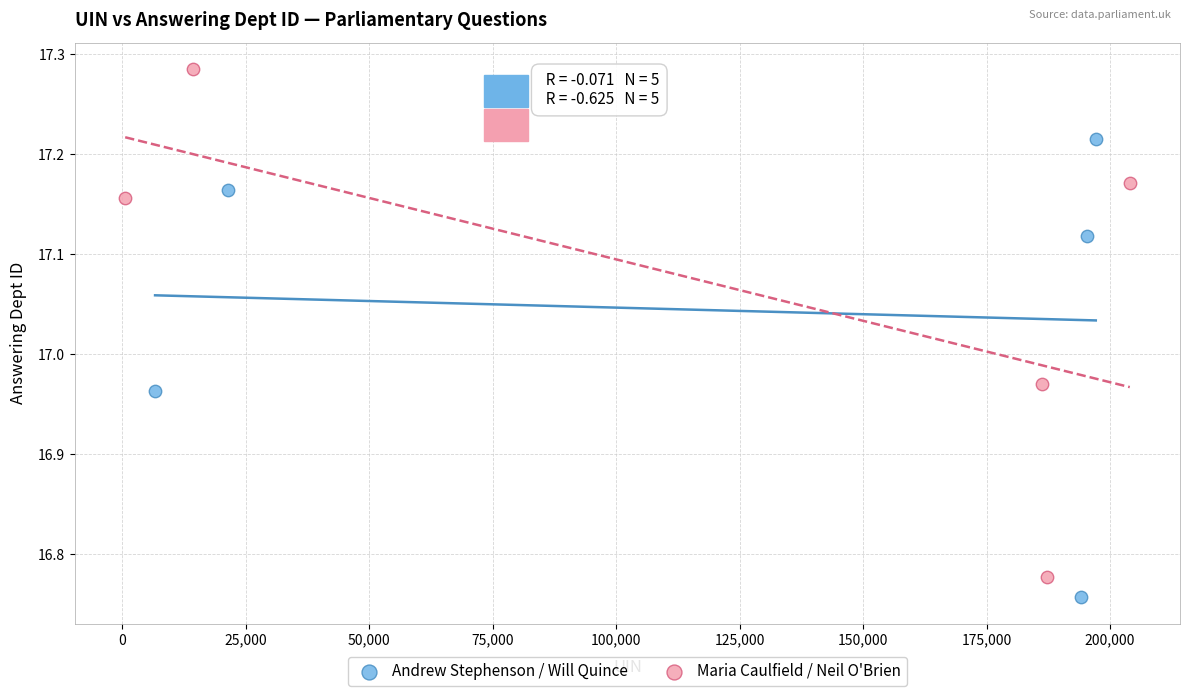

What are all the series names shown in the legend?

Andrew Stephenson / Will Quince, Maria Caulfield / Neil O'Brien